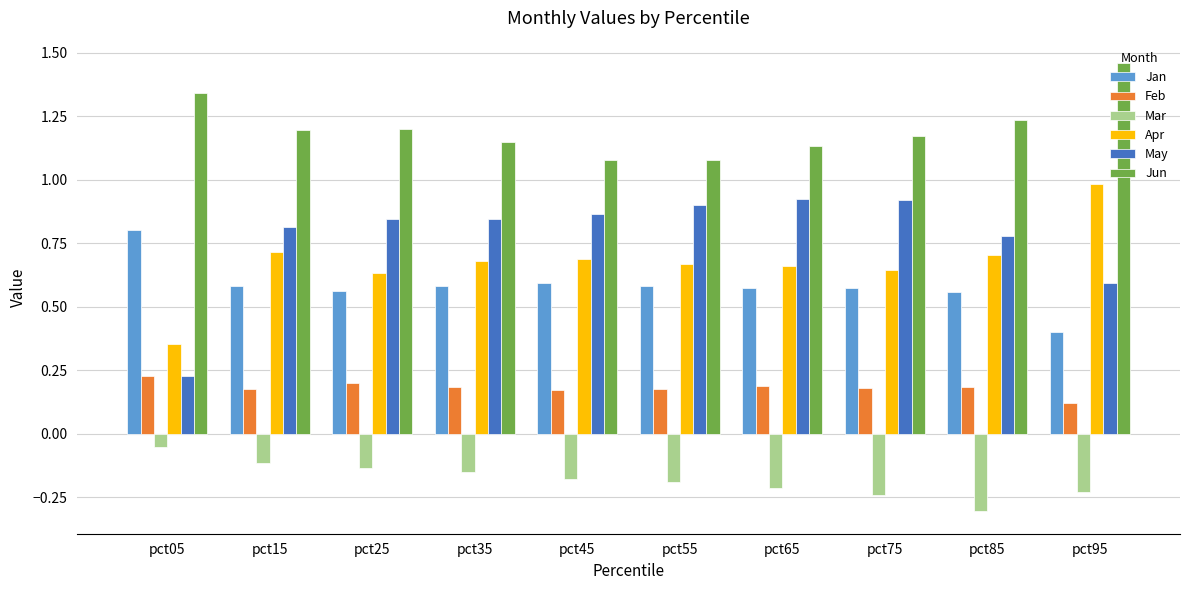

At how many categories does at least one series exceed 1?

10